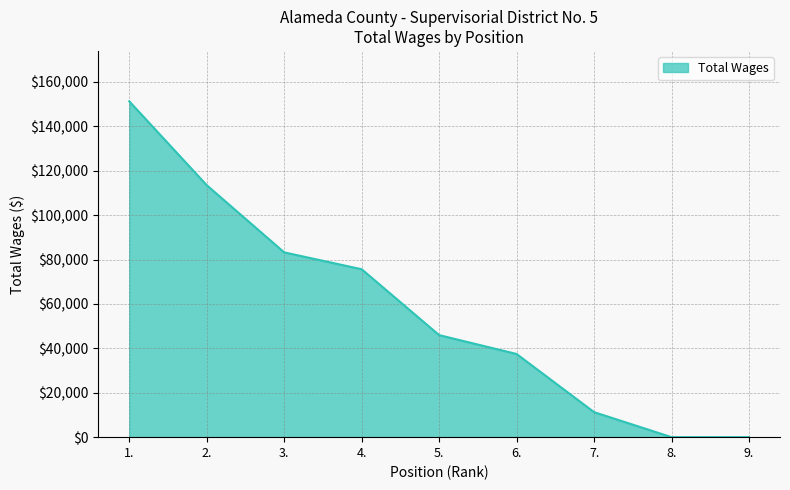

True or false: there are more than 0 points higher than both neighbors.

False